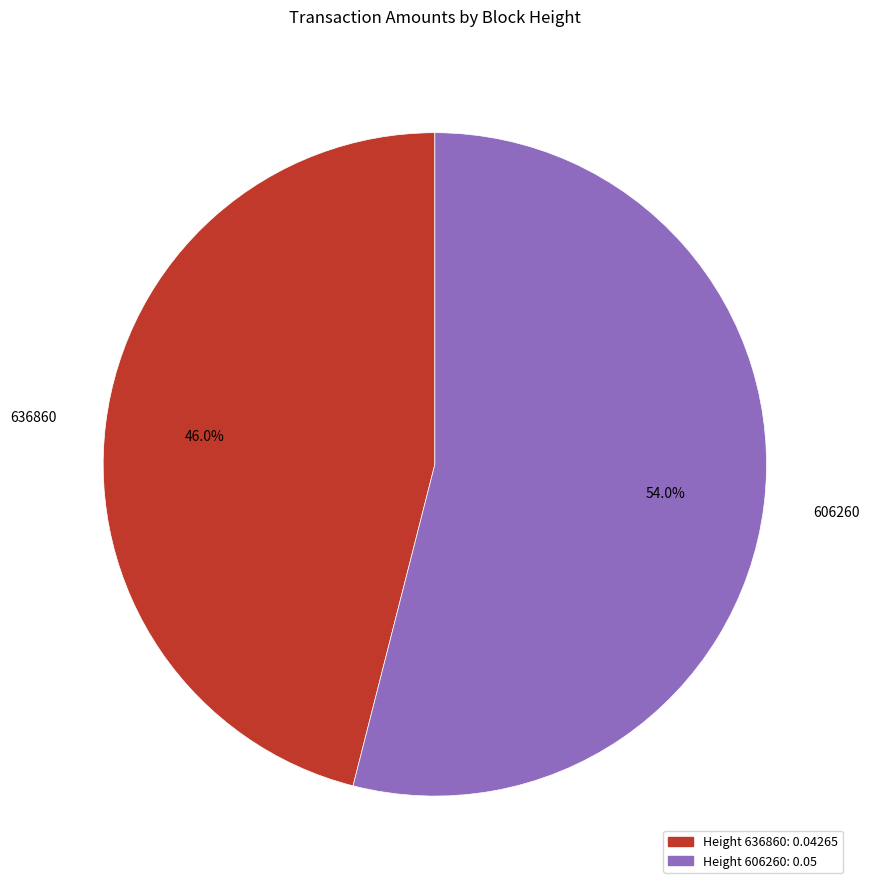

Is it true that 636860 is 59% of the pie?

False